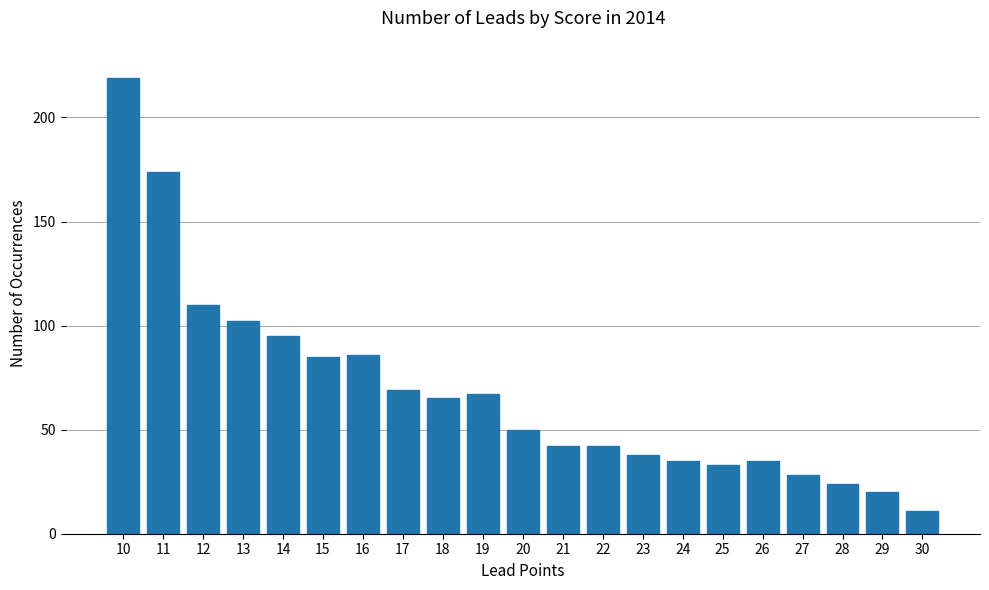

Reading left to right, list all the values displayed in this chart.

219	174	110	102	95	85	86	69	65	67	50	42	42	38	35	33	35	28	24	20	11